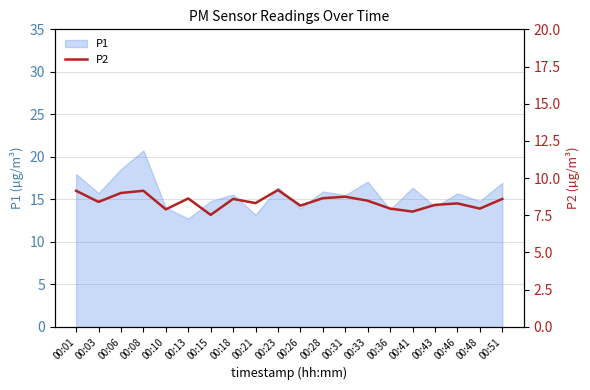

What is the sum of all values?

168.7